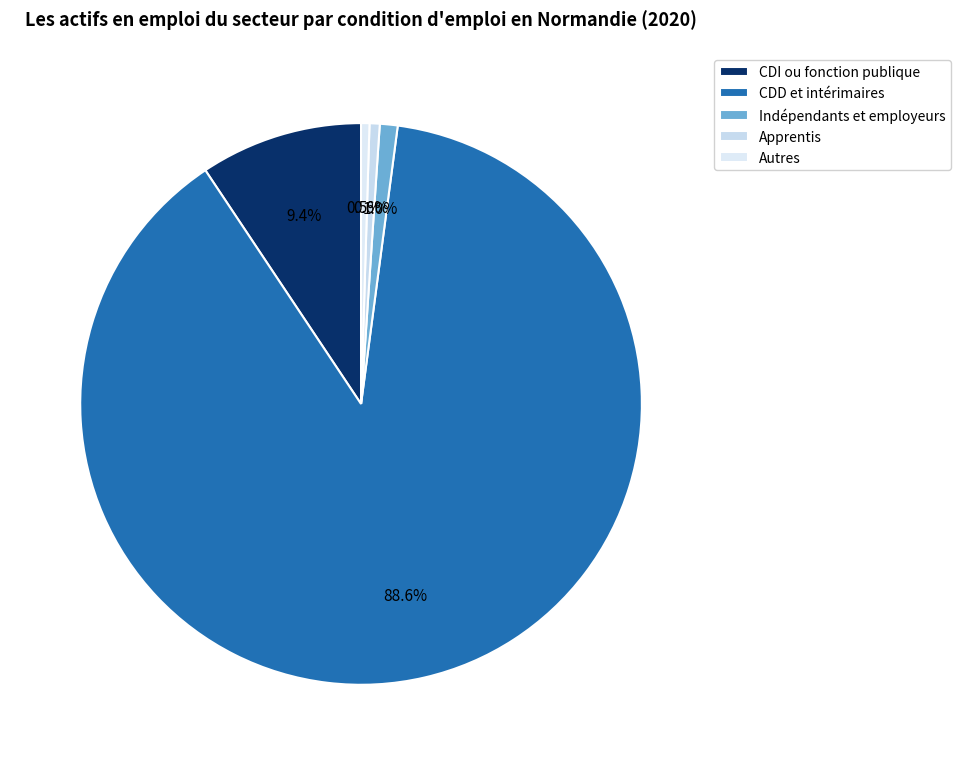

To the nearest percent, what is the difference between the CDI ou fonction publique and Indépendants et employeurs slice percentages?

8%